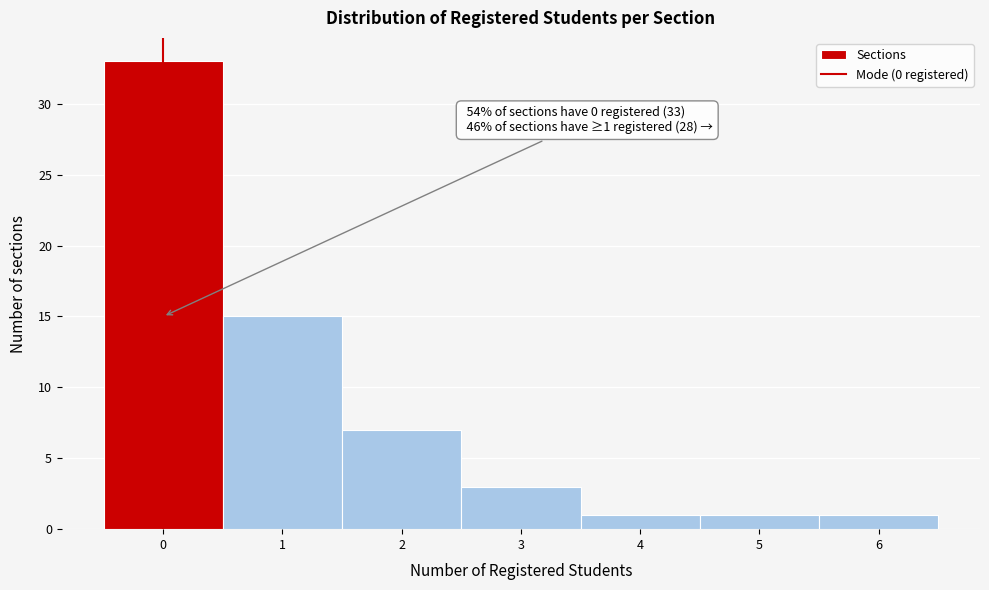

Over which range of the x-axis is the bar tallest?

-0.5 to 0.5